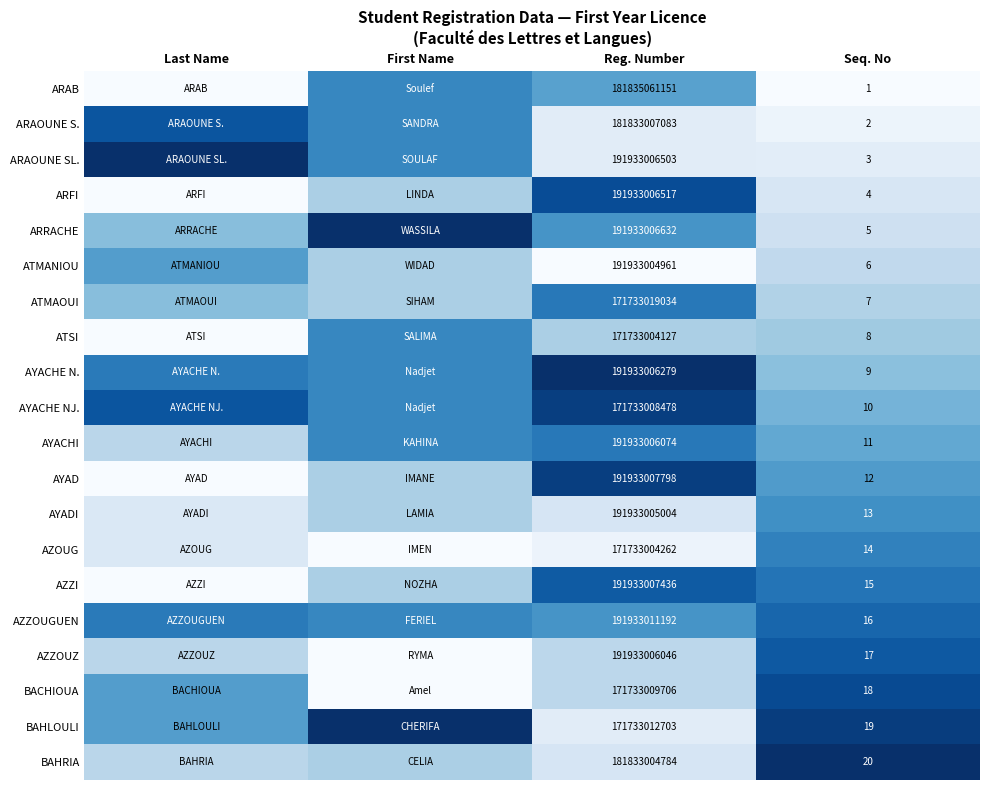

At Reg. Number, list the series in order from smallest to largest.

ATSI, AZOUG, AYACHE NJ., BACHIOUA, BAHLOULI, ATMAOUI, BAHRIA, ARAOUNE S., ARAB, ATMANIOU, AYADI, AZZOUZ, AYACHI, AYACHE N., ARAOUNE SL., ARFI, ARRACHE, AZZI, AYAD, AZZOUGUEN